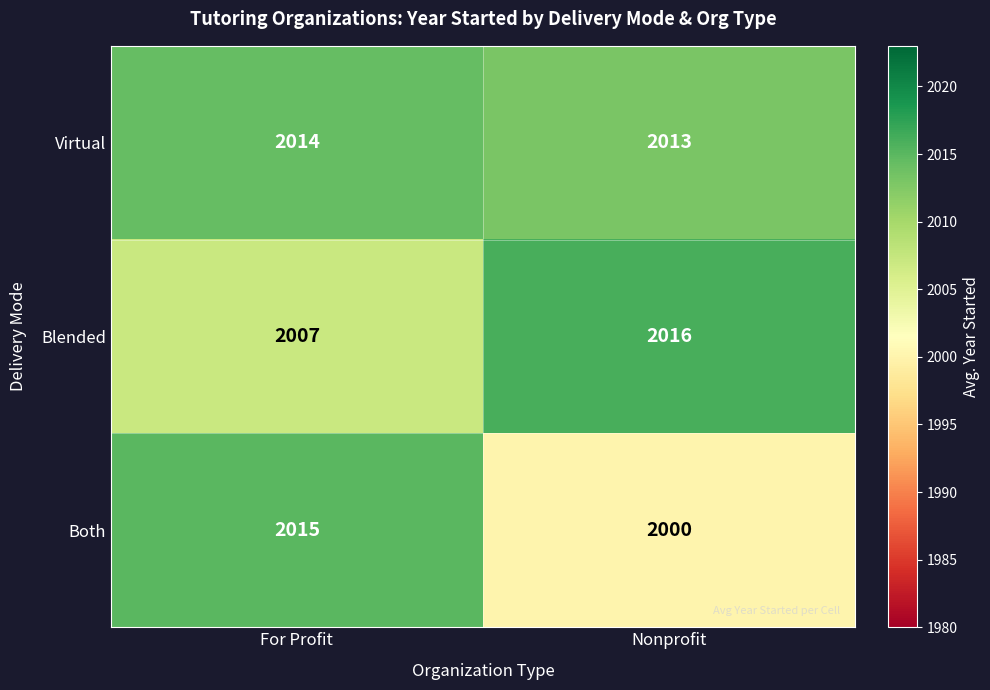

What is the sum of all Blended values?

4023